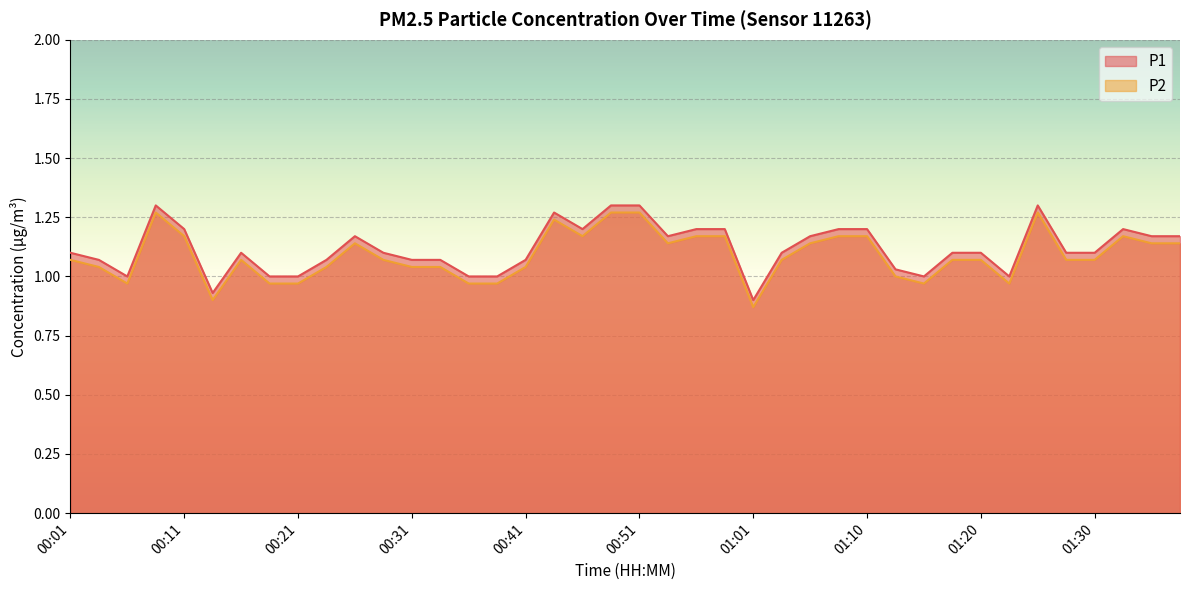

Where does the P1 series first go above 1?

00:01